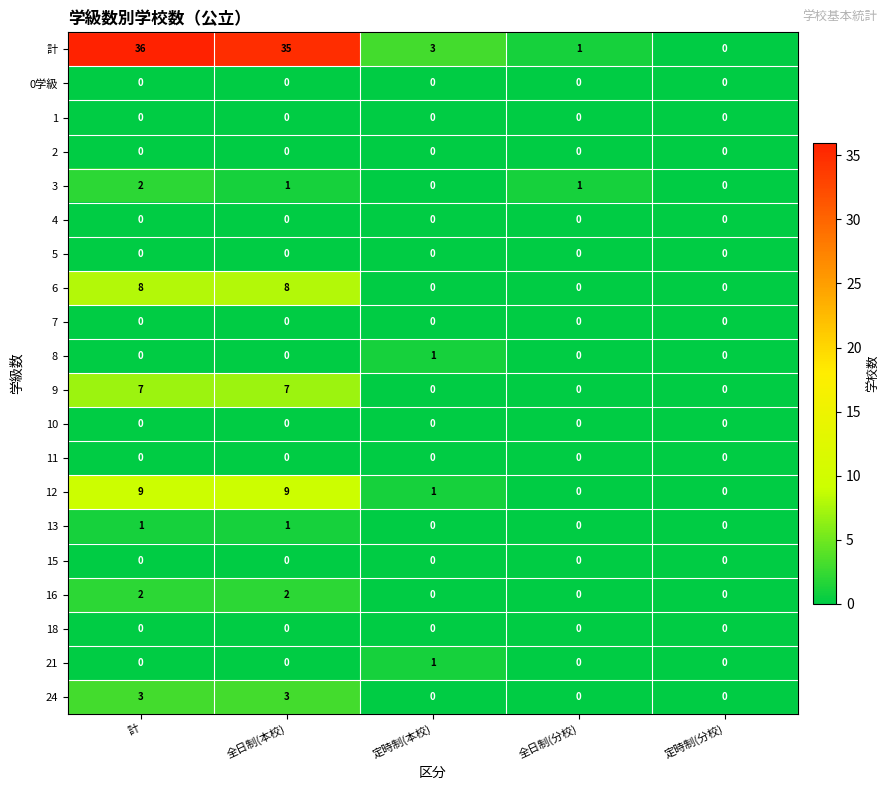

At which category is the sum across all series the highest?

計